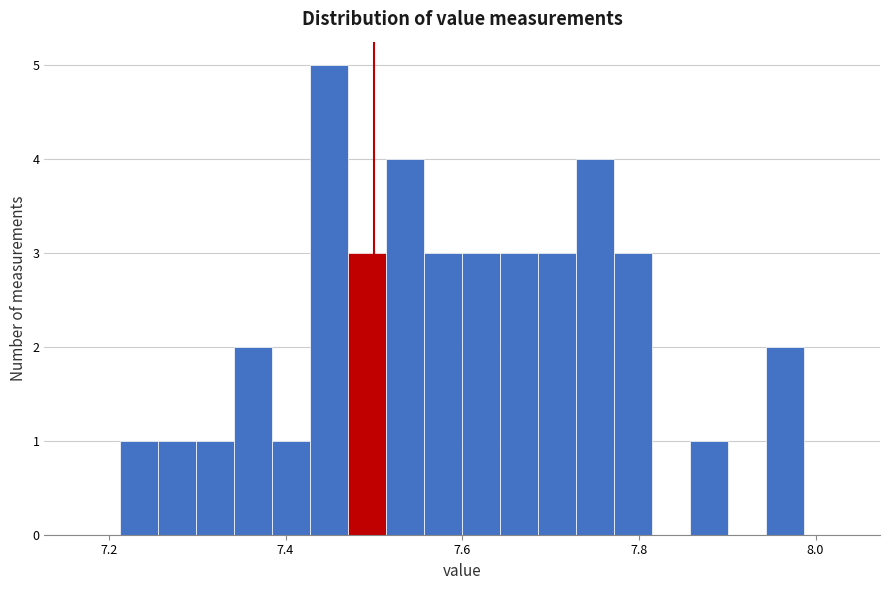

Around what value on the x-axis is the tallest bar? Give the approximate position of its centre, as read against the axis.

7.44